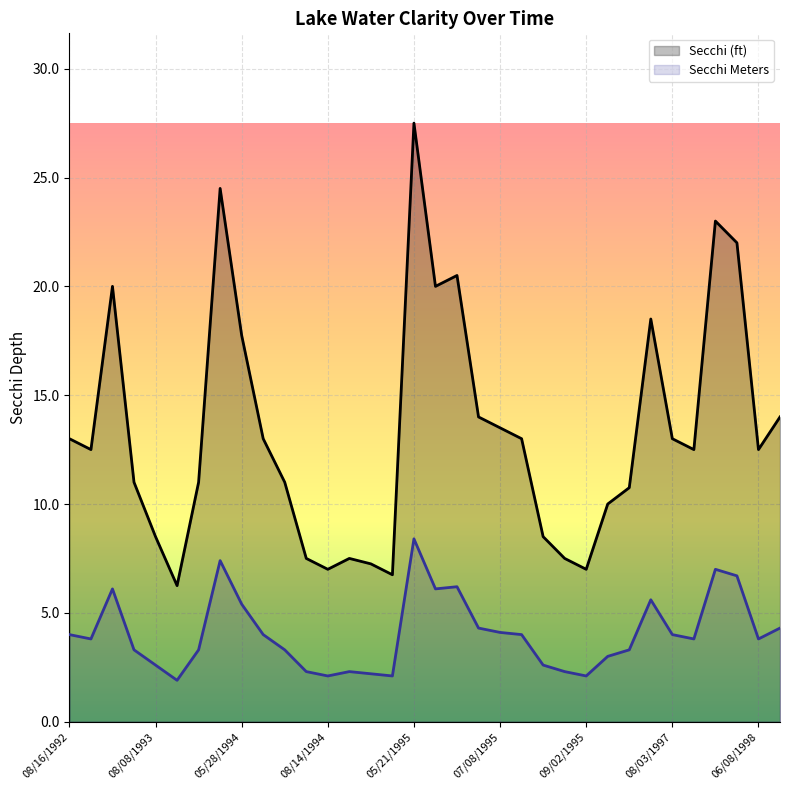

True or false: Secchi Meters has a value of 1.4 at 09/02/1995.

False